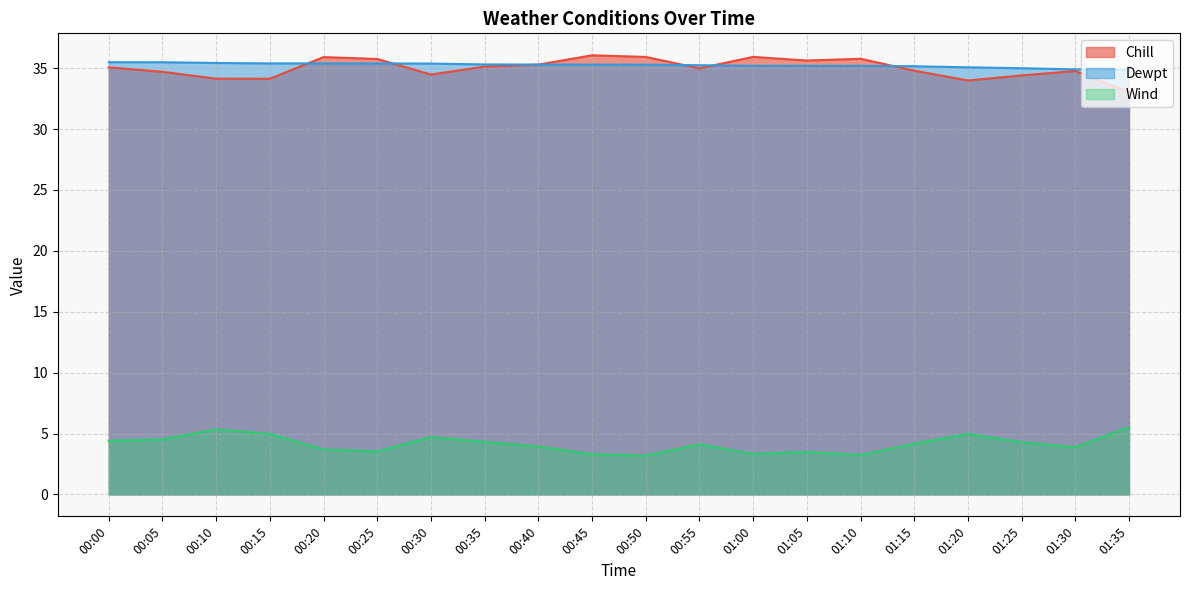

At which category is the sum across all series the highest?

00:20